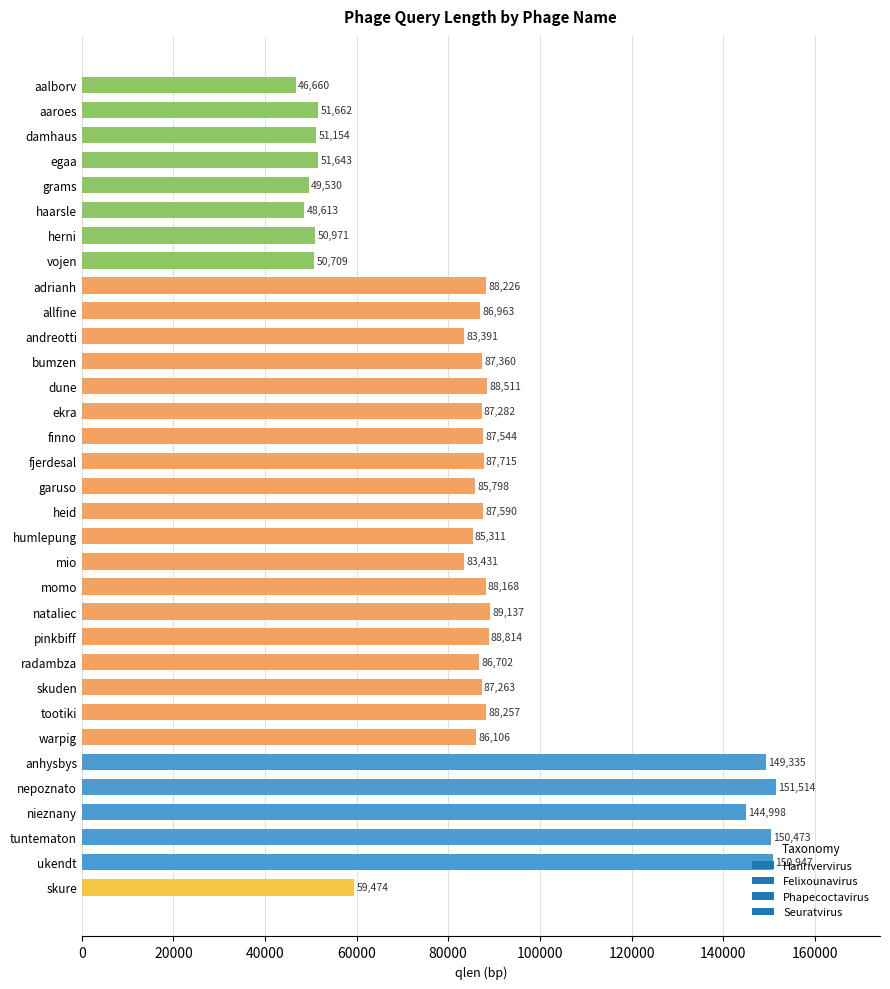

What is the change in value from dune to tootiki?

-254